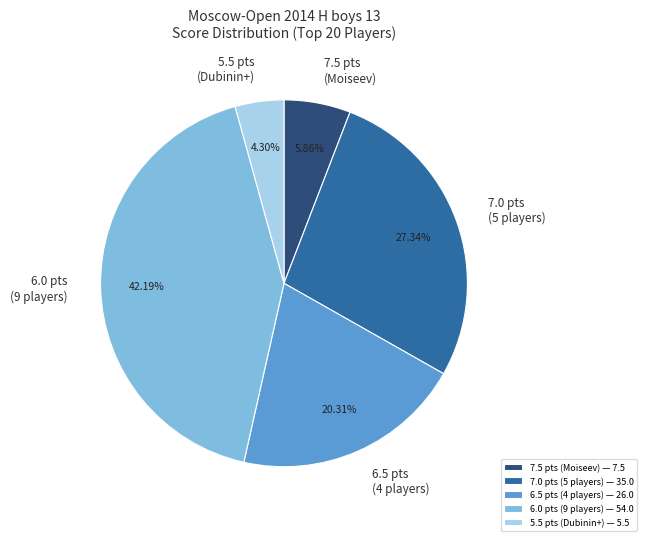

What is the ratio of the value at 6.5 pts (4 players) to the value at 6.0 pts (9 players)?

0.5